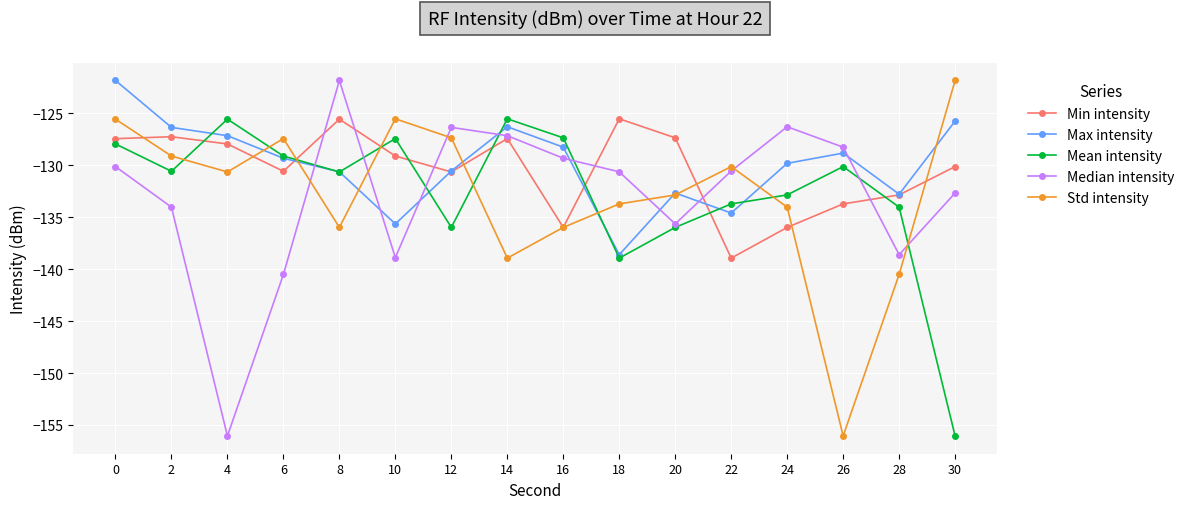

Between 8 and 16, which series saw the biggest shift?

Min intensity